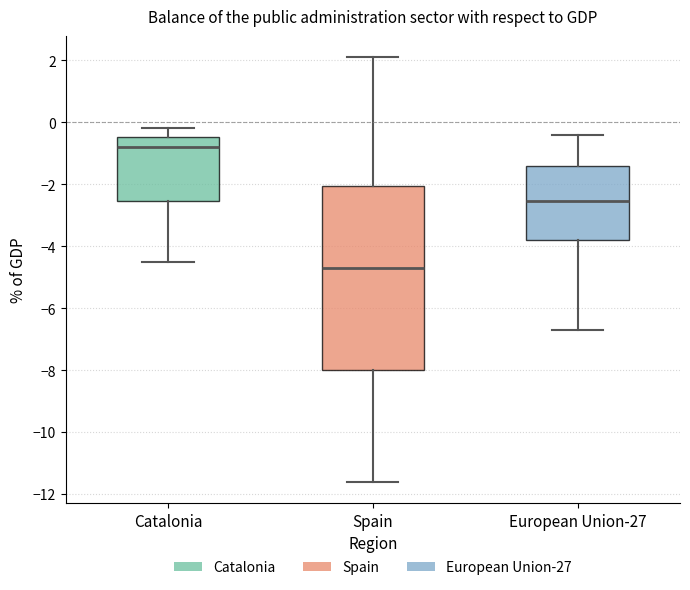

Which box has the lowest median line?

Spain